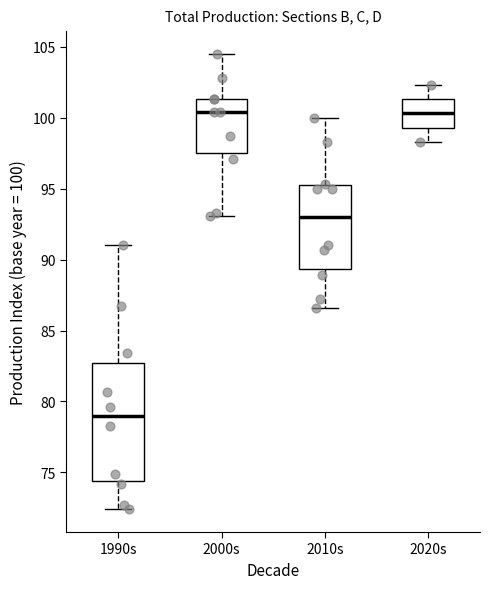

Reading left to right, read every box against the y-axis: the position of its median line, the range the box covers, and the ends of its whiskers. The values are not printed on the chart, so give them approximately, as read against the axis.

1990s: median 79.0, box 74.5 to 82.5, whiskers 72.5 to 91.0
2000s: median 100.5, box 97.5 to 101.5, whiskers 93.0 to 104.5
2010s: median 93.0, box 89.5 to 95.0, whiskers 86.5 to 100.0
2020s: median 100.5, box 99.5 to 101.5, whiskers 98.5 to 102.5